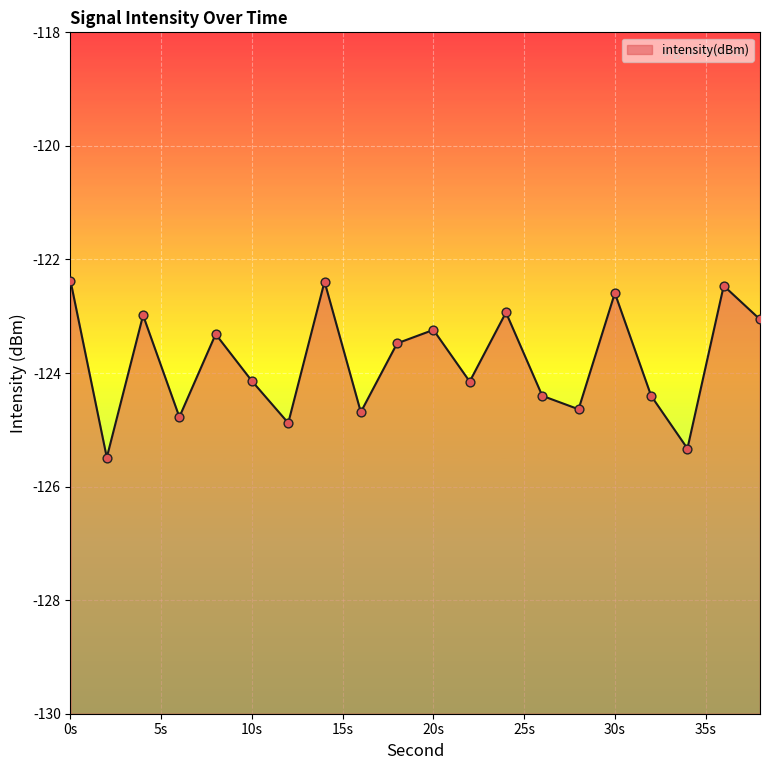

What is the change in value from 8 to 16?

-1.4